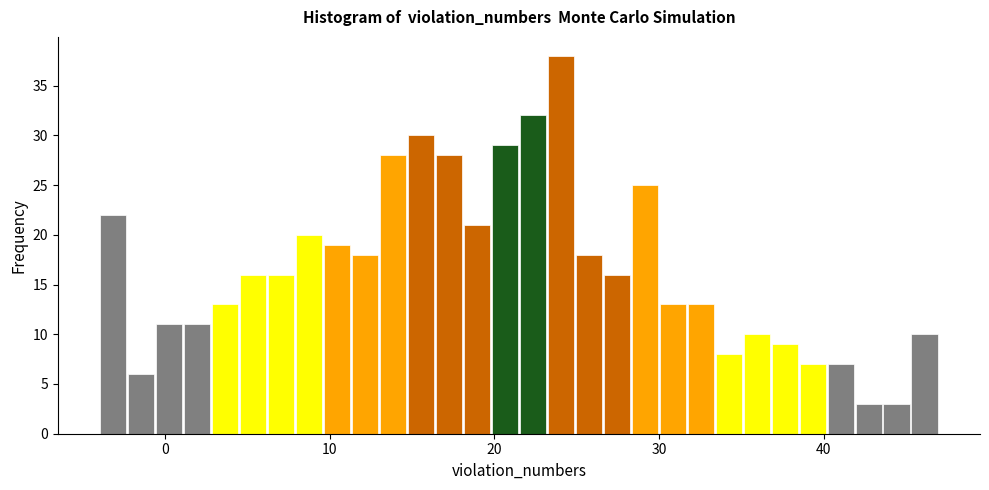

Read against the x-axis, roughly where is the centre of the tallest bar?

24